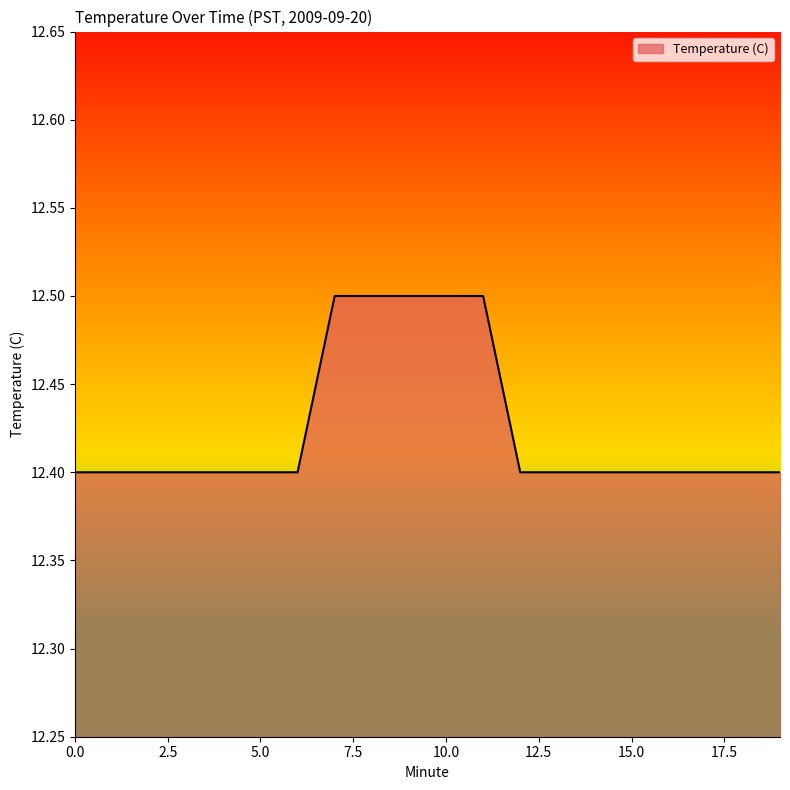

What is the maximum value shown in the chart?

12.5